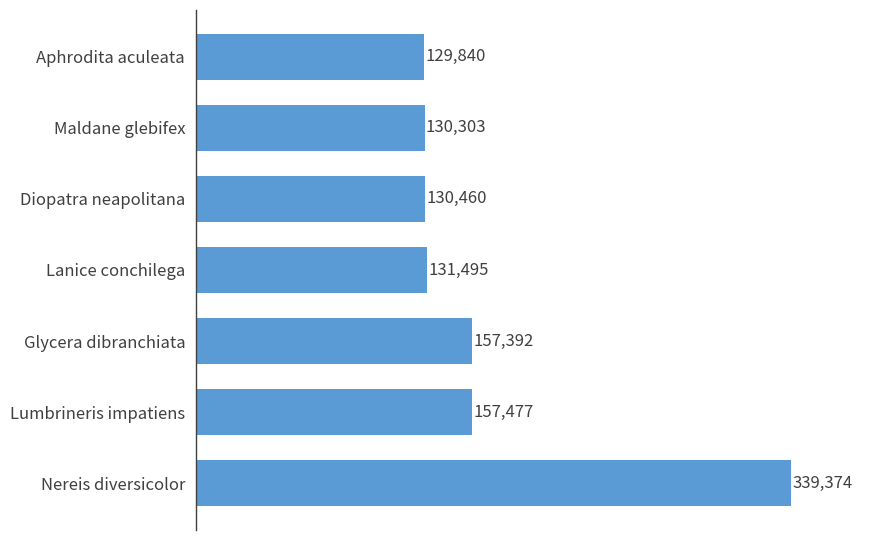

Rank the categories by value from highest to lowest.

Nereis diversicolor, Lumbrineris impatiens, Glycera dibranchiata, Lanice conchilega, Diopatra neapolitana, Maldane glebifex, Aphrodita aculeata